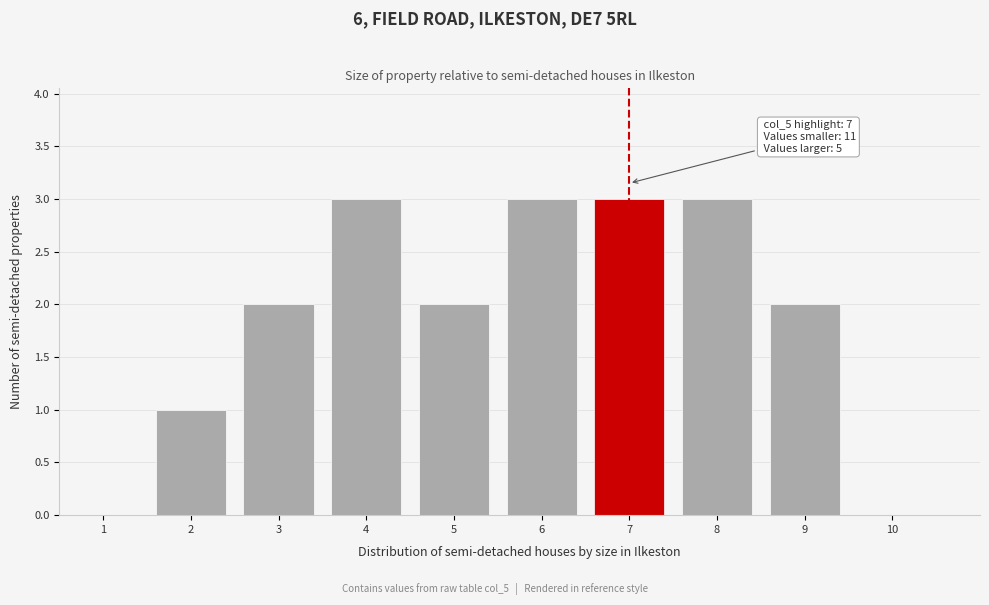

Reading left to right, what are all the values shown in this chart?

1=0	2=1	3=2	4=3	5=2	6=3	7=3	8=3	9=2	10=0